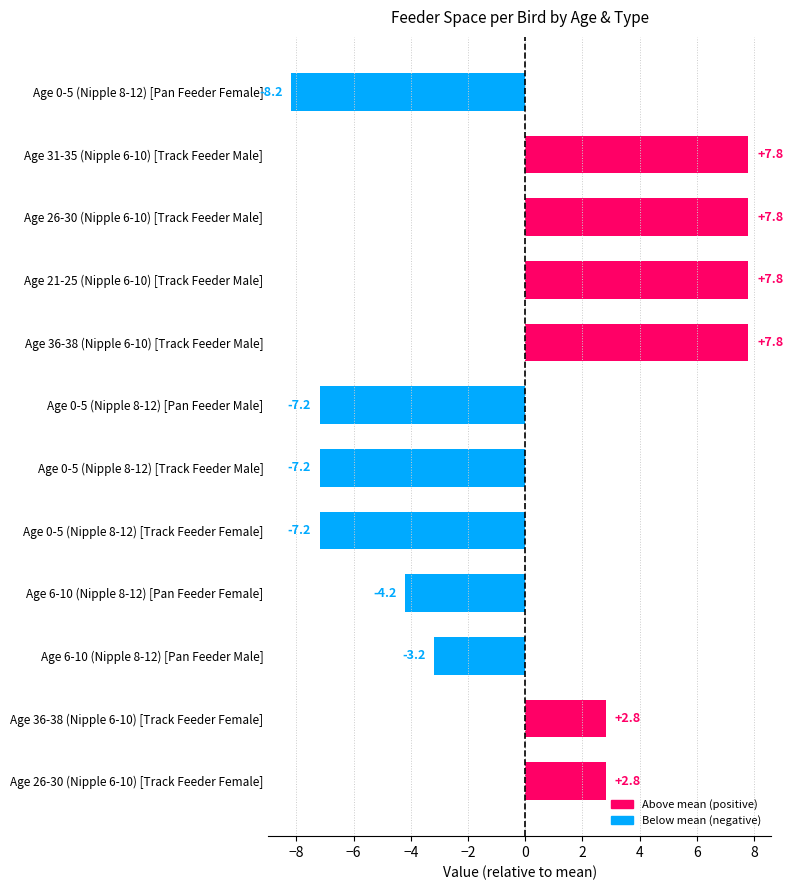

Between Age 6-10 (Nipple 8-12) [Pan Feeder Female] and Age 0-5 (Nipple 8-12) [Pan Feeder Female], which is larger?

Age 6-10 (Nipple 8-12) [Pan Feeder Female]